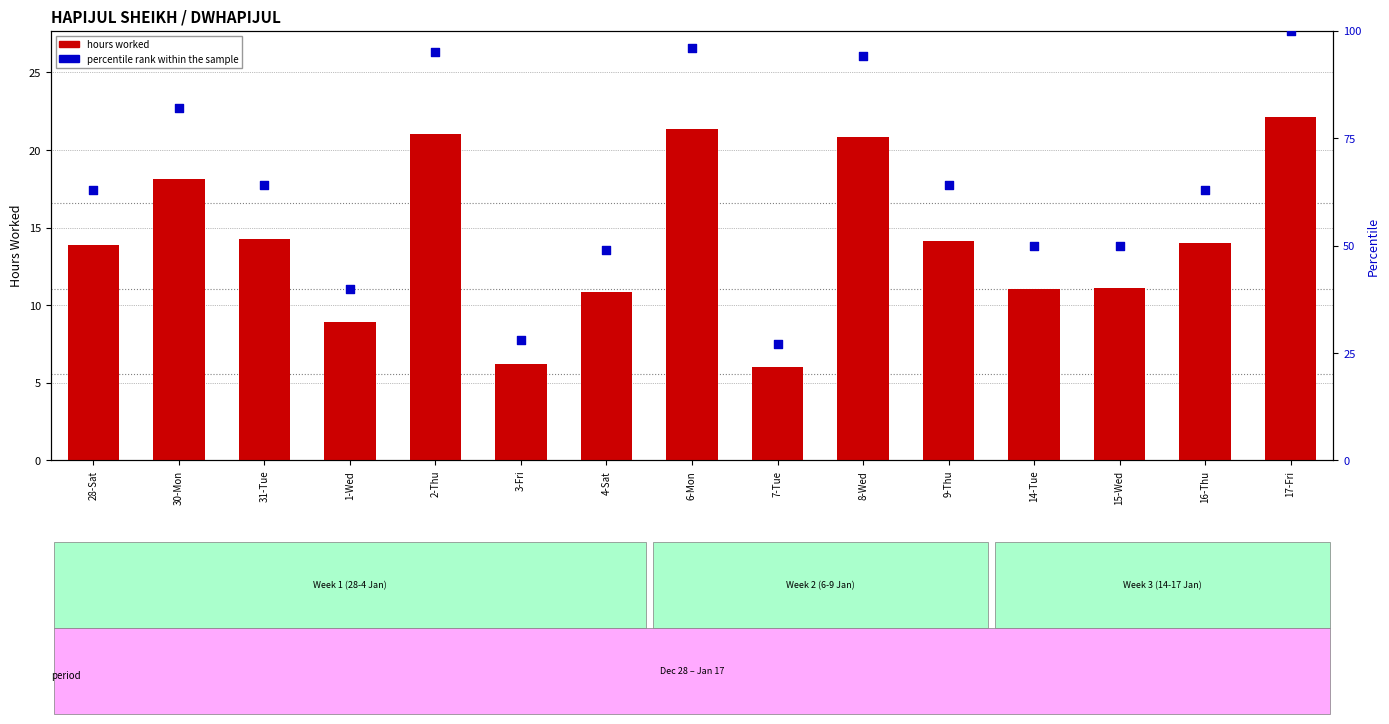

Which series has the widest spread of Y values?

percentile rank within the sample